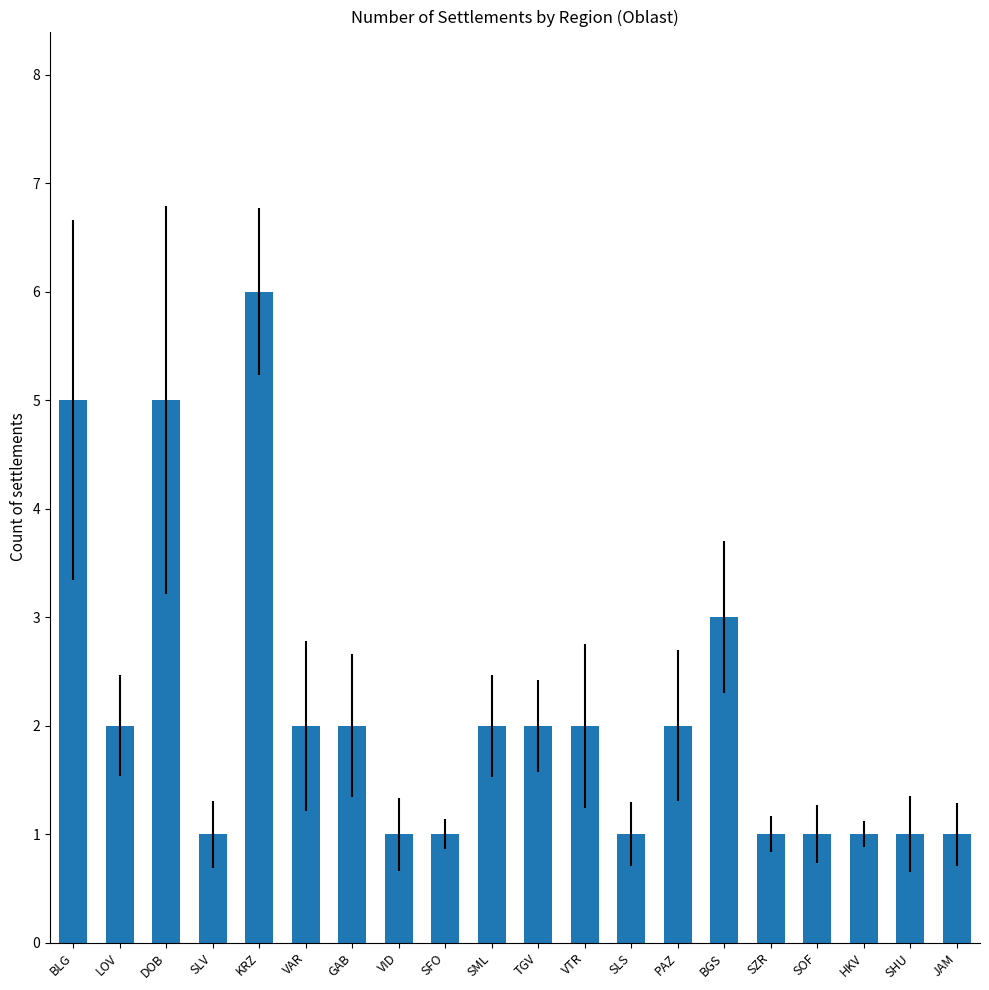

At which category does the chart reach its peak across all series?

KRZ